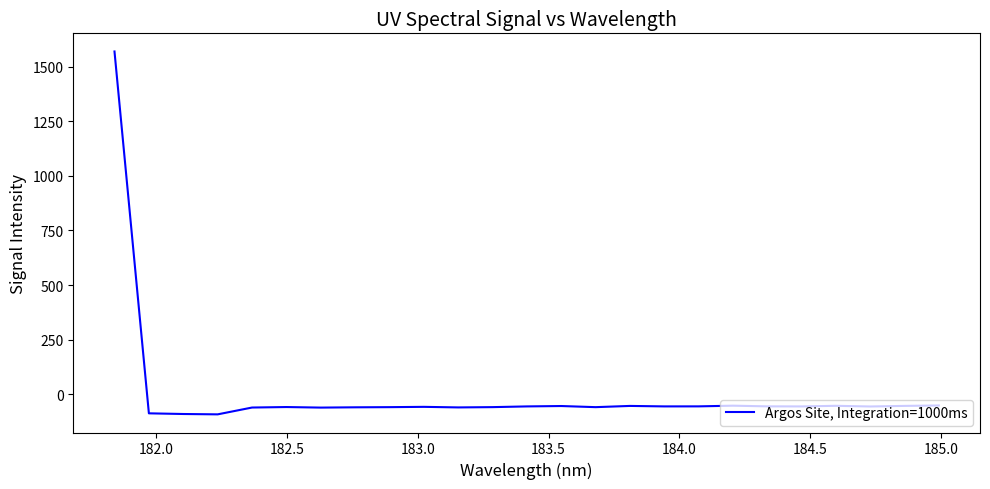

What is the sum of all values?

89.7